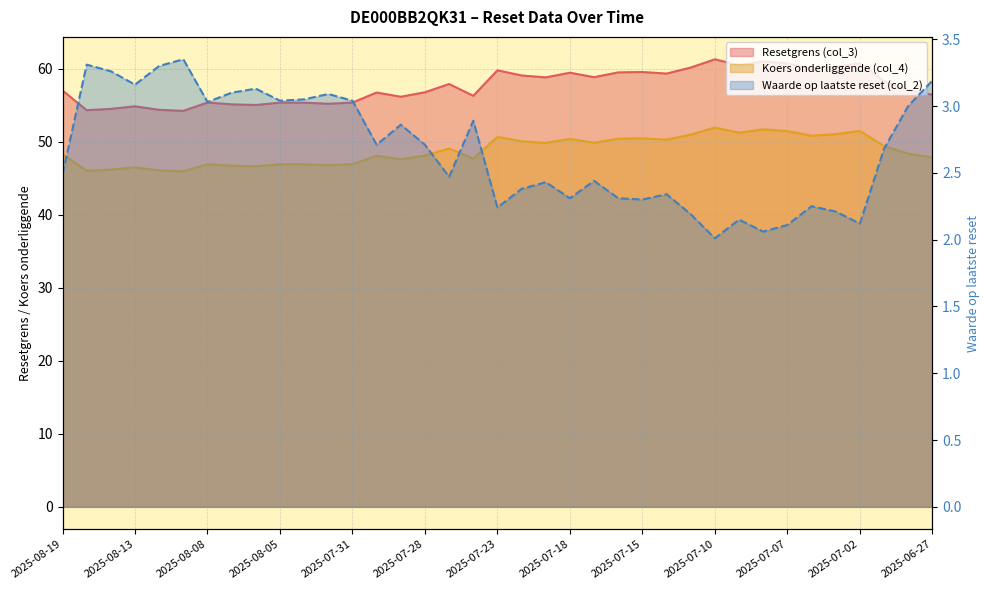

True or false: Waarde op laatste reset (col_2) has a value of 4.4 at 2025-07-29.

False